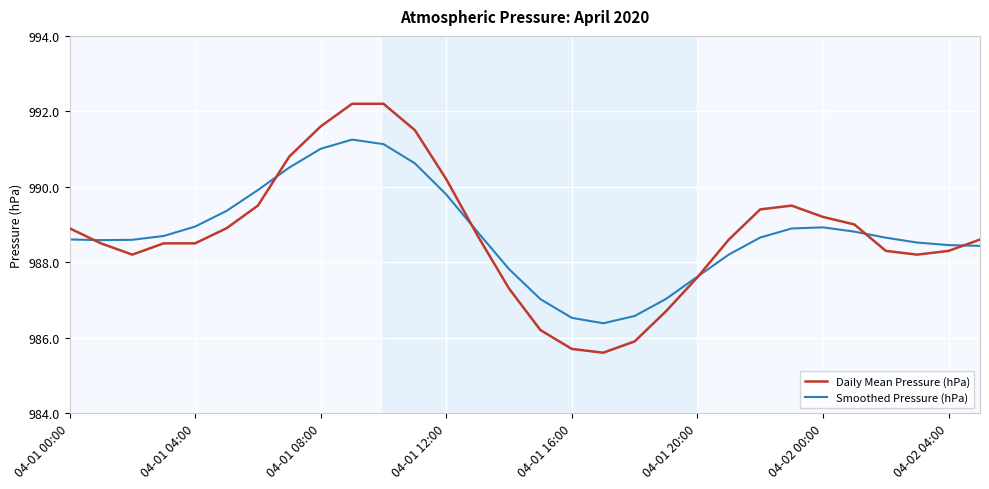

How many values in the Daily Mean Pressure (hPa) series are below 988?

7